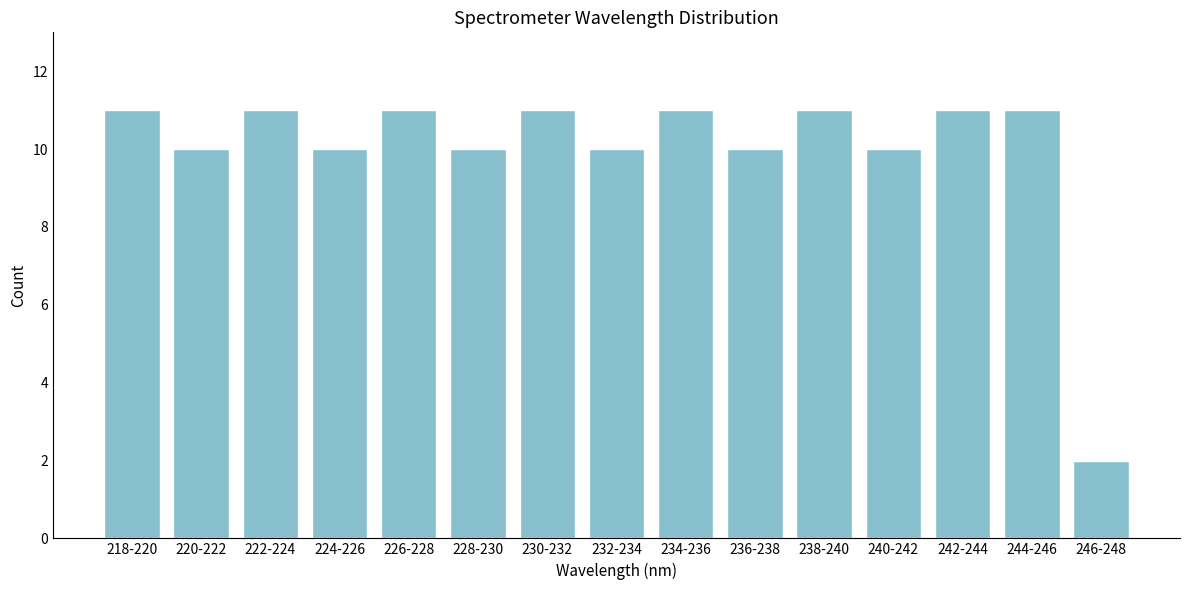

Reading right to left, what are all the values shown in this chart?

246-248=2	244-246=11	242-244=11	240-242=10	238-240=11	236-238=10	234-236=11	232-234=10	230-232=11	228-230=10	226-228=11	224-226=10	222-224=11	220-222=10	218-220=11